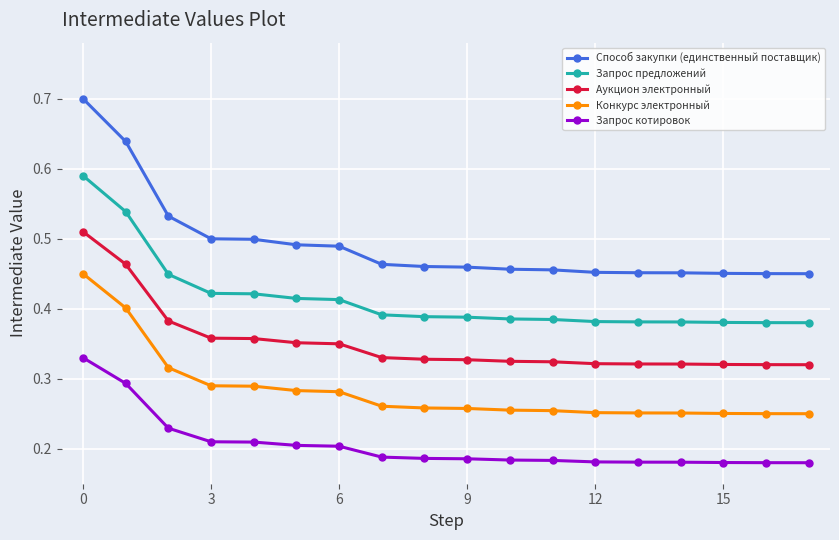

What is the maximum value shown in the chart?

0.7